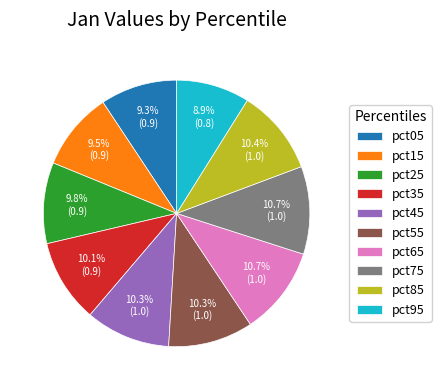

True or false: pct35 accounts for 10% of the total.

True